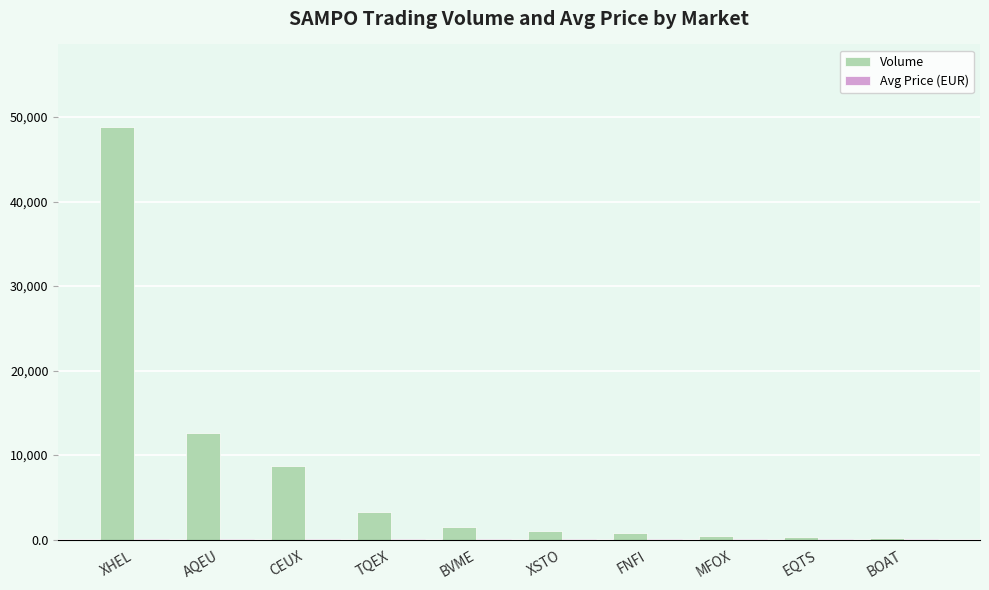

What is the sum of all Volume values?

77640.0